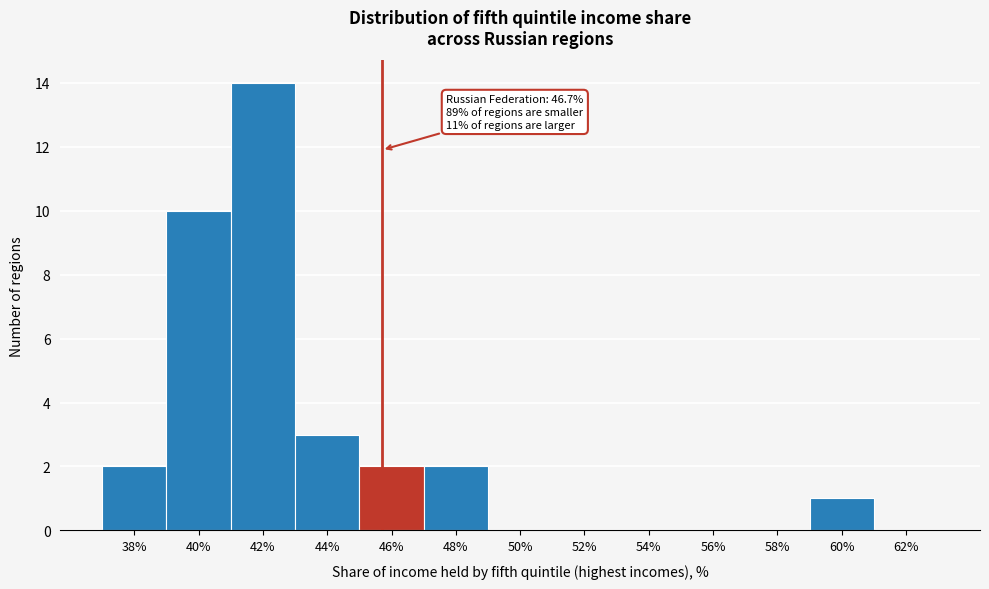

Reading left to right, list all the values displayed in this chart.

38%=2	40%=10	42%=14	44%=3	46%=2	48%=2	50%=0	52%=0	54%=0	56%=0	58%=0	60%=1	62%=0